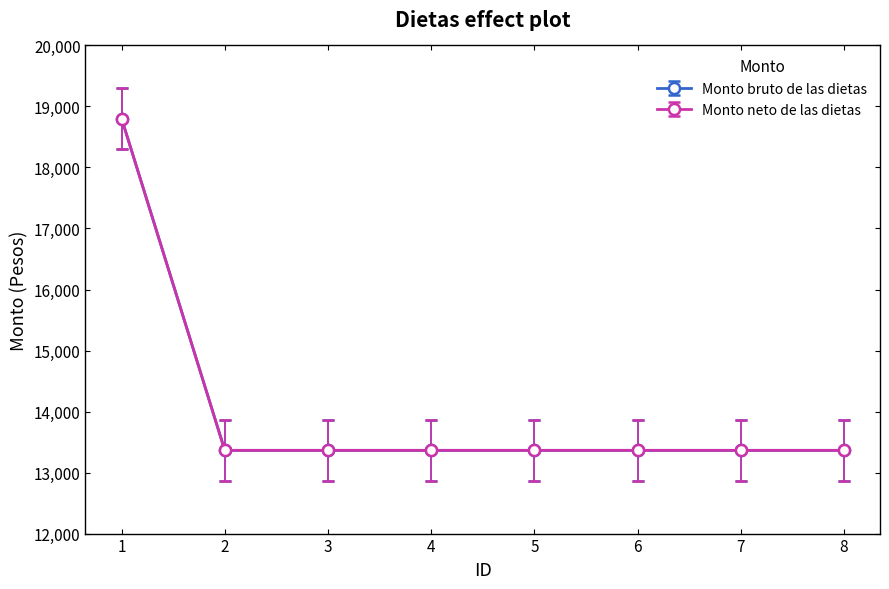

Does the chart have visible grid lines?

No